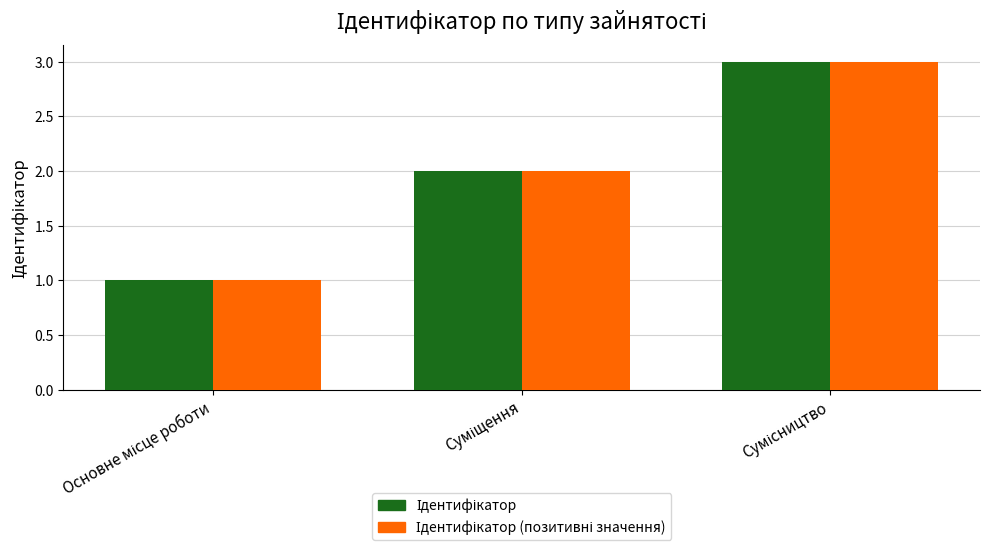

What is the greatest value displayed?

3